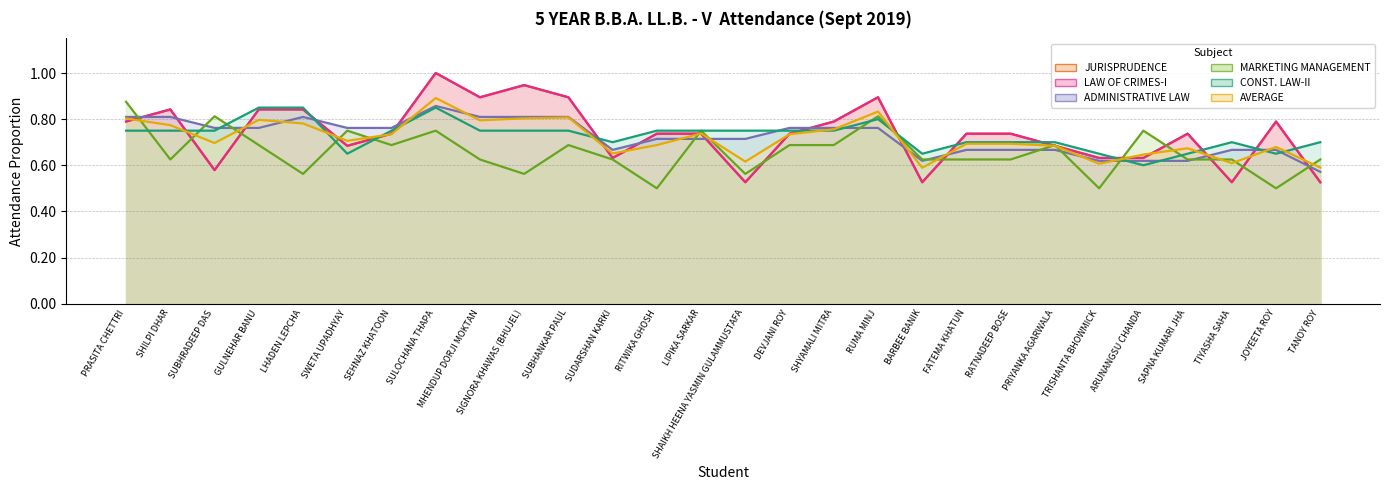

Which series has the largest total across all categories?

JURISPRUDENCE